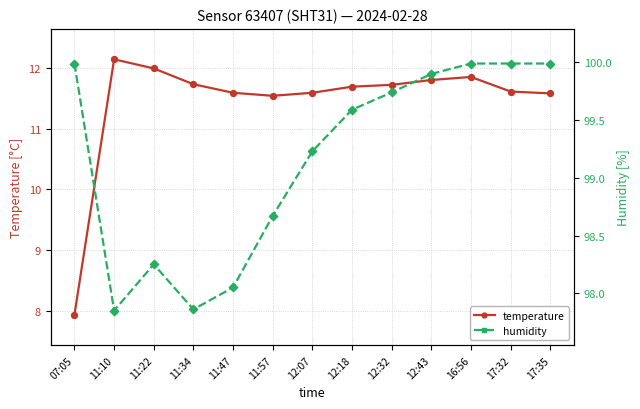

What is the total value across all series at 11:47?

109.6